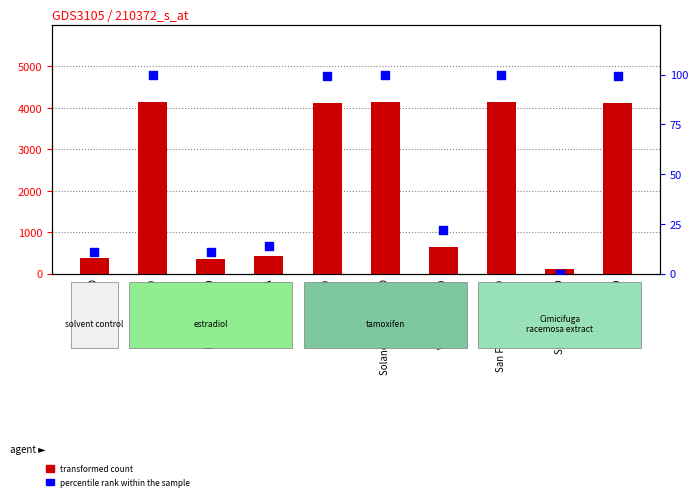

Which series contains the lowest Y value?

percentile rank within the sample